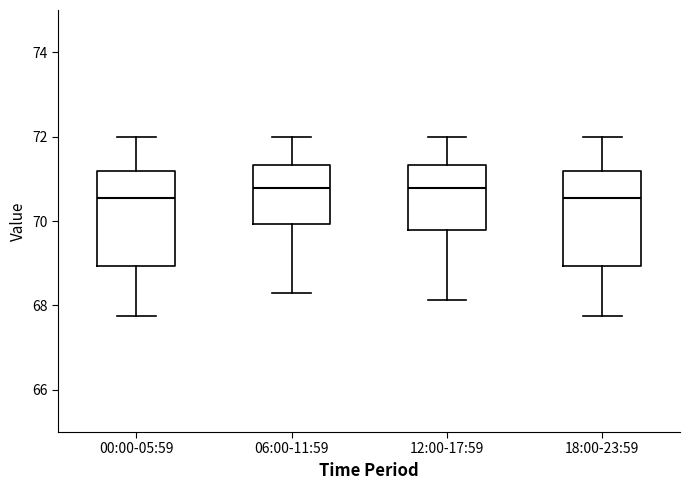

Where is the lower edge of the box for 12:00-17:59 on the y-axis? The values are not printed on the chart, so give them approximately, as read against the axis.

69.8